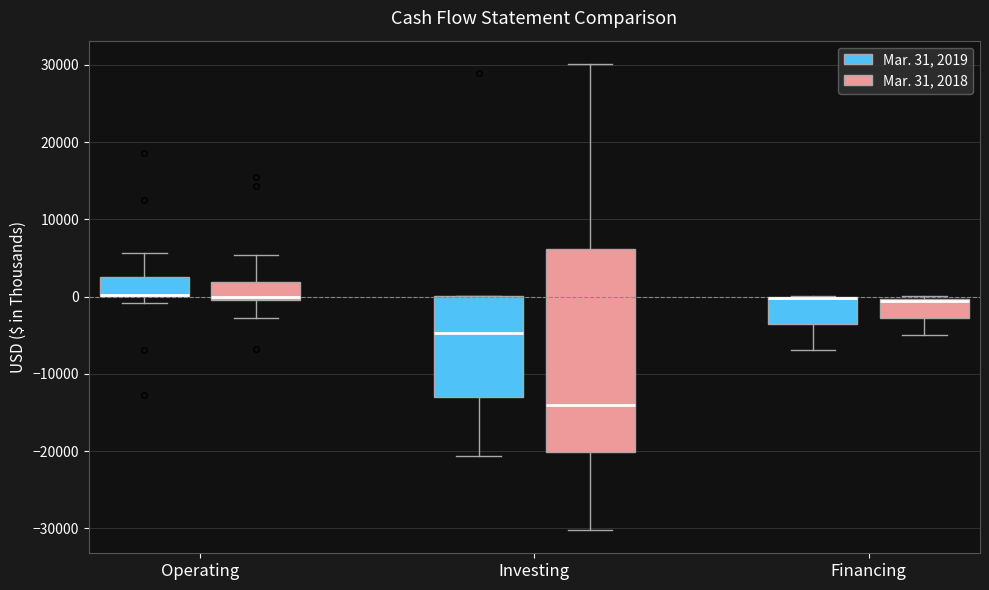

Where is the lower edge of the box for Financing (Mar. 31, 2018) on the y-axis? The values are not printed on the chart, so give them approximately, as read against the axis.

-3000